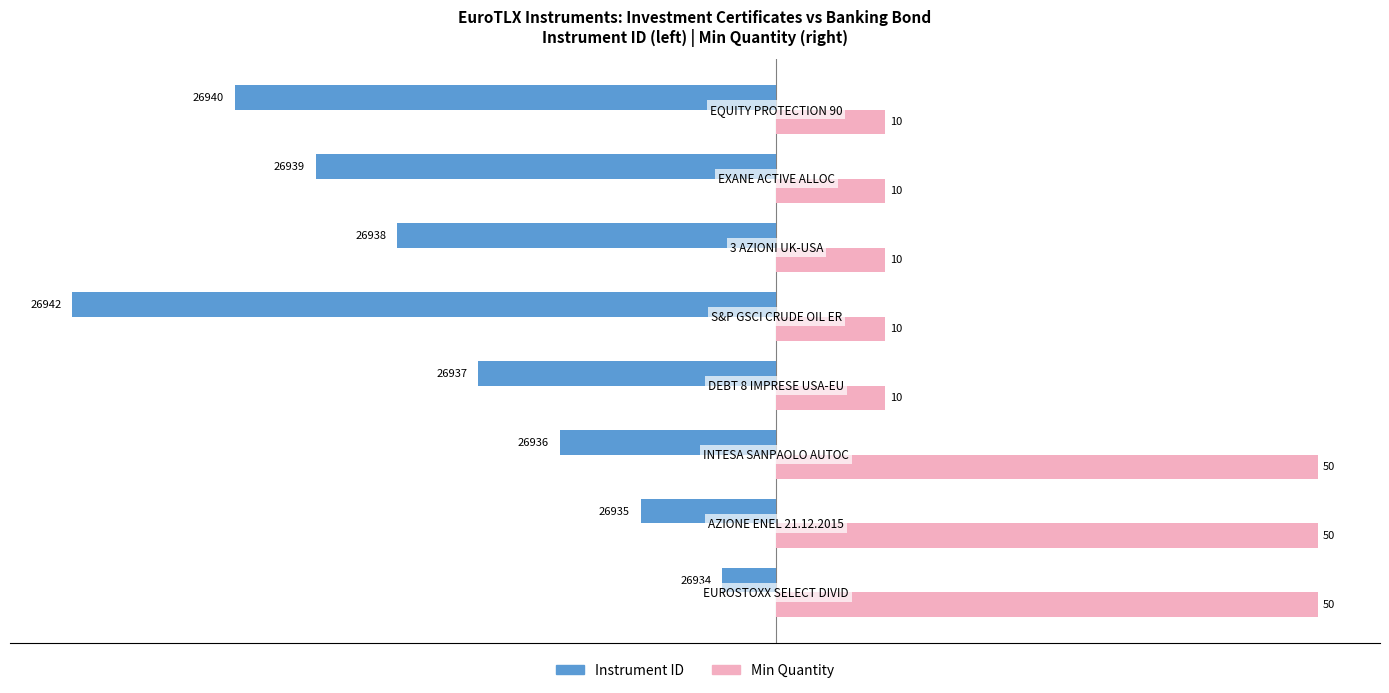

What is the minimum value for Instrument ID?

-65.0